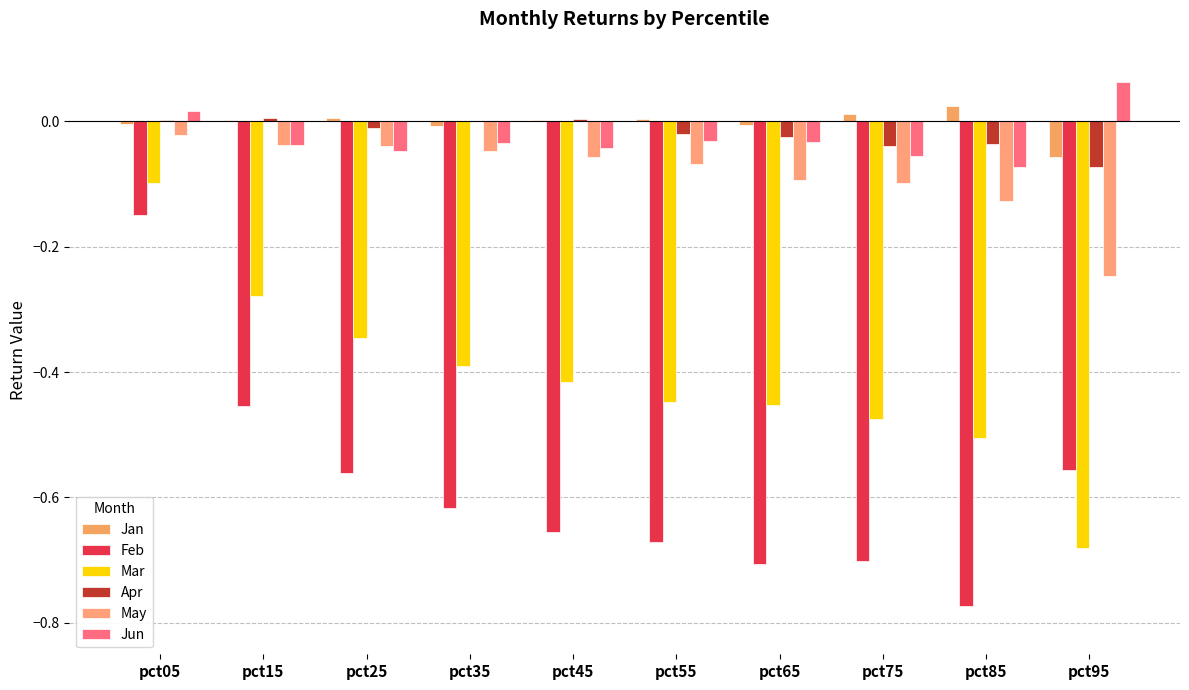

Count the number of data series in this chart.

6